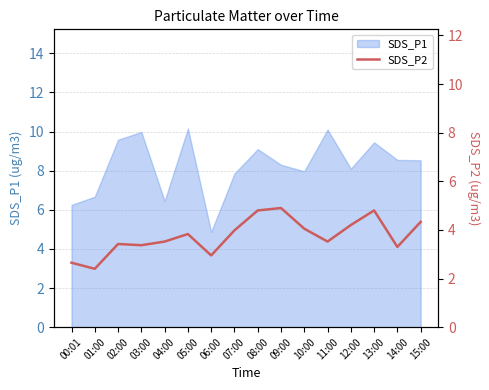

The value of SDS_P1 at 14:00 is 8.6. True or false?

True